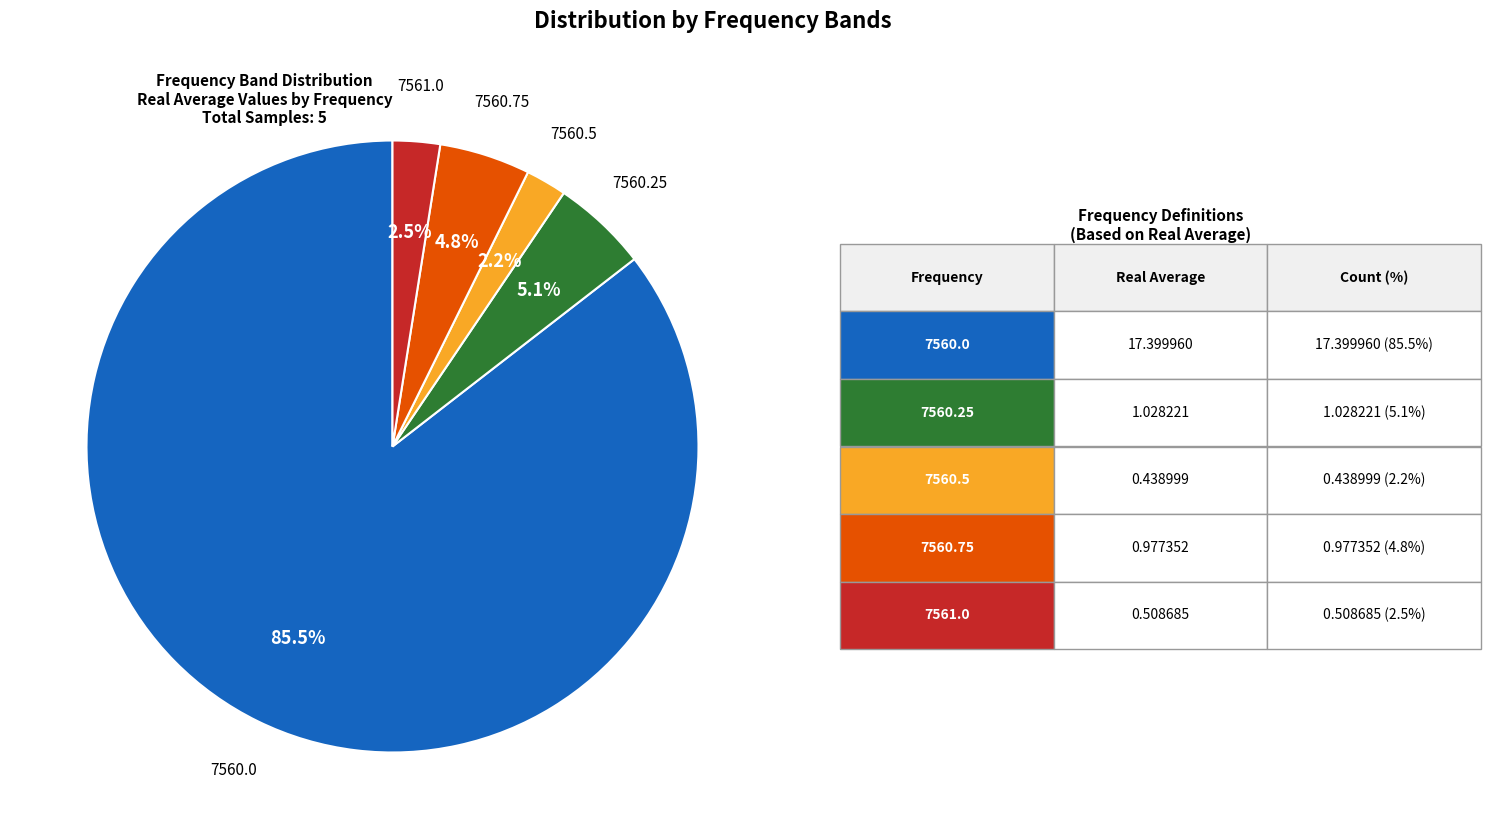

Does any single category account for the majority?

Yes